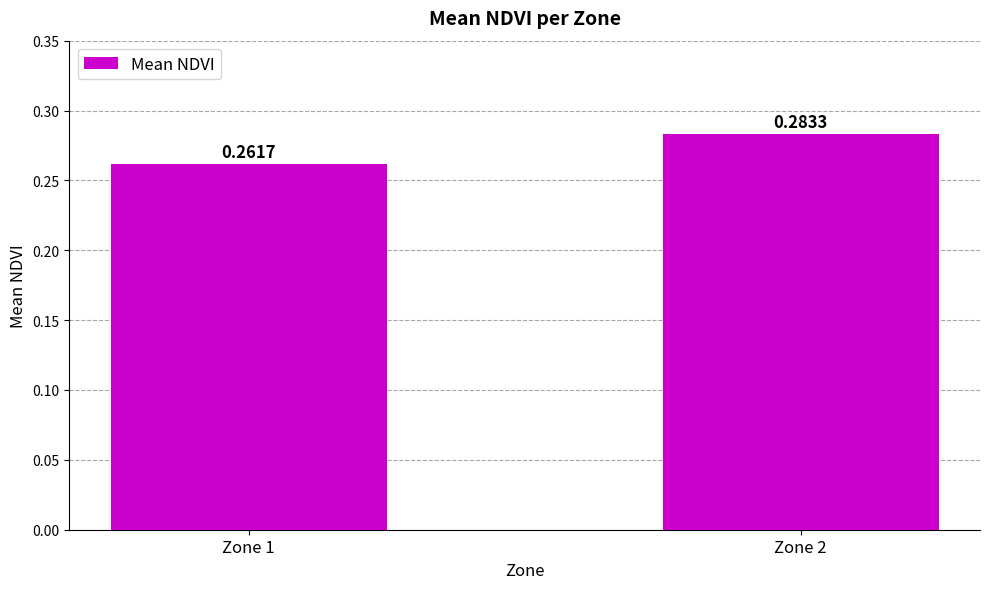

Which has a higher value, Zone 2 or Zone 1?

Zone 2